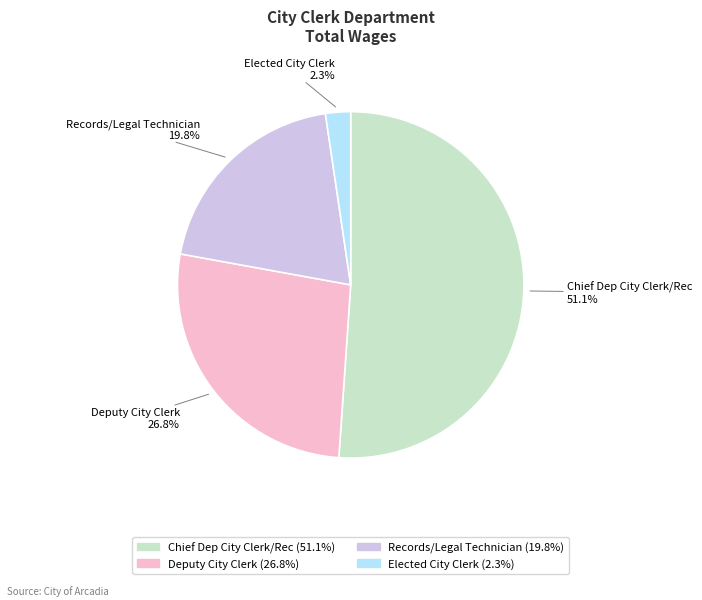

What percentage do Records/Legal Technician and Chief Dep City Clerk/Rec together represent?

70.9%